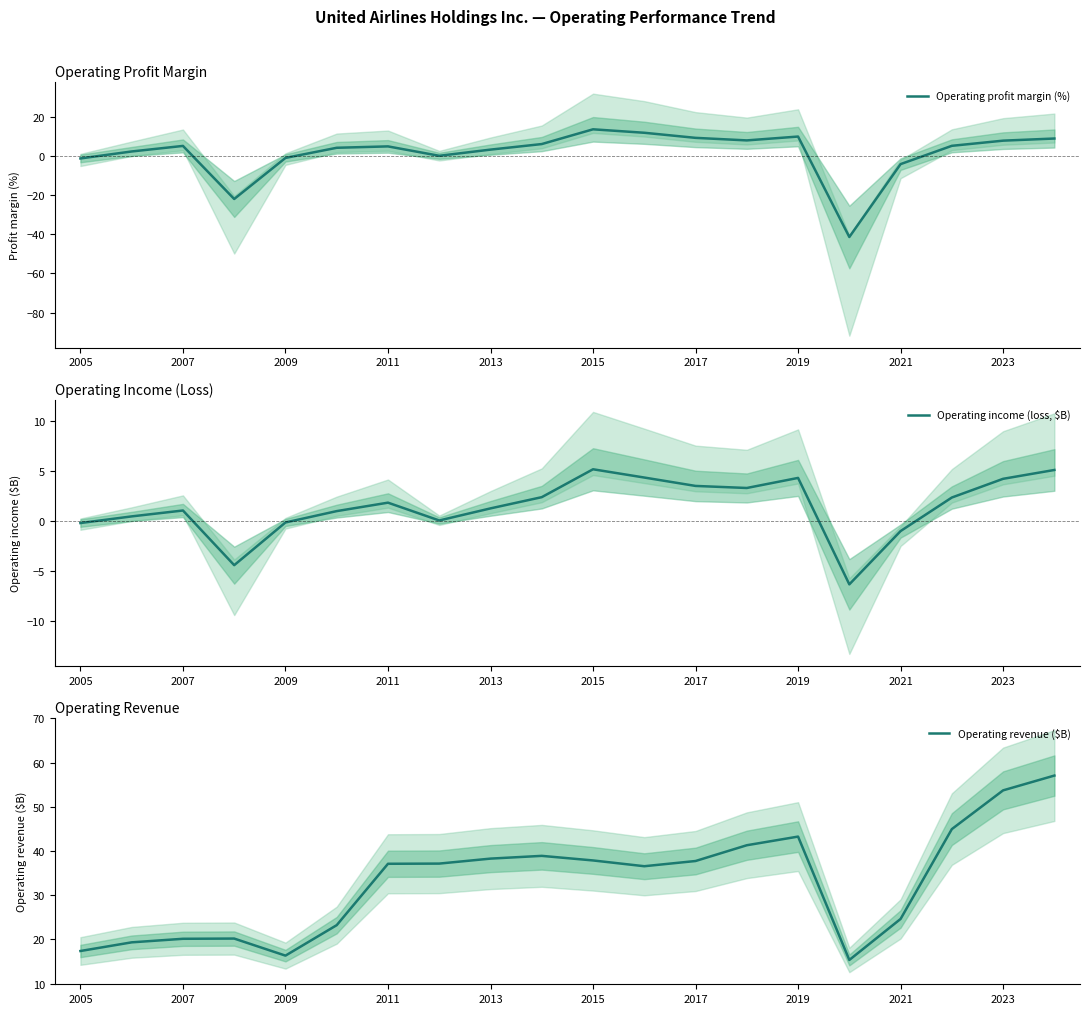

True or false: Operating revenue ($B) and Operating income (loss, $B) cross at least once.

False